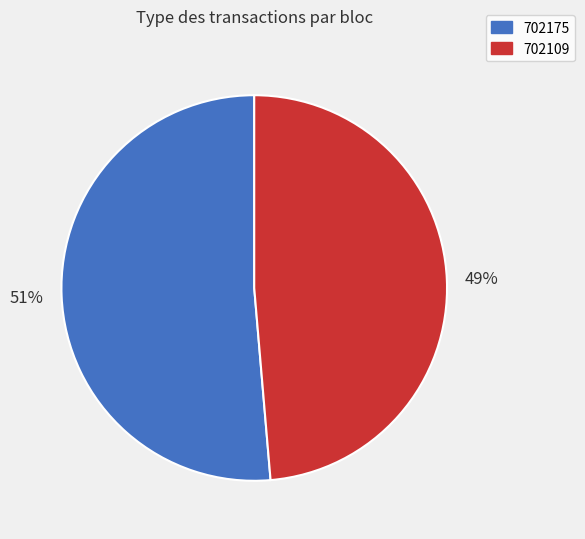

To the nearest percent, what portion does 702175 represent?

51%